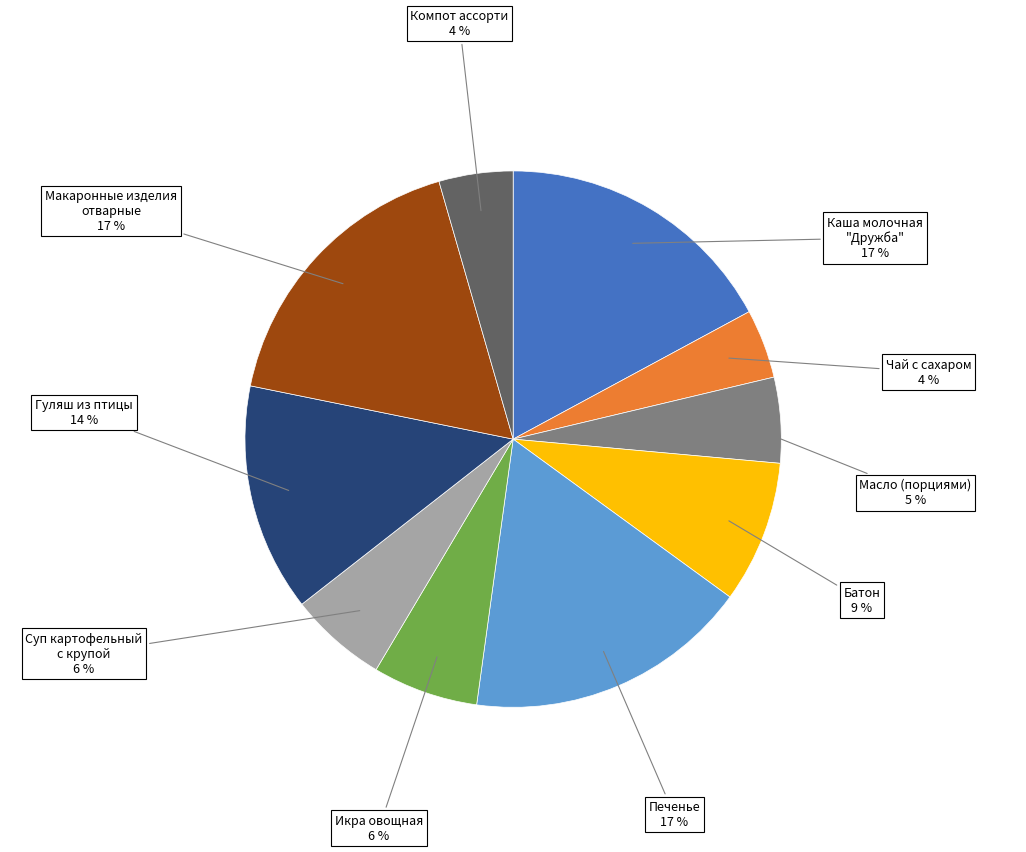

Which has a higher value, Икра овощная or Гуляш из птицы?

Гуляш из птицы